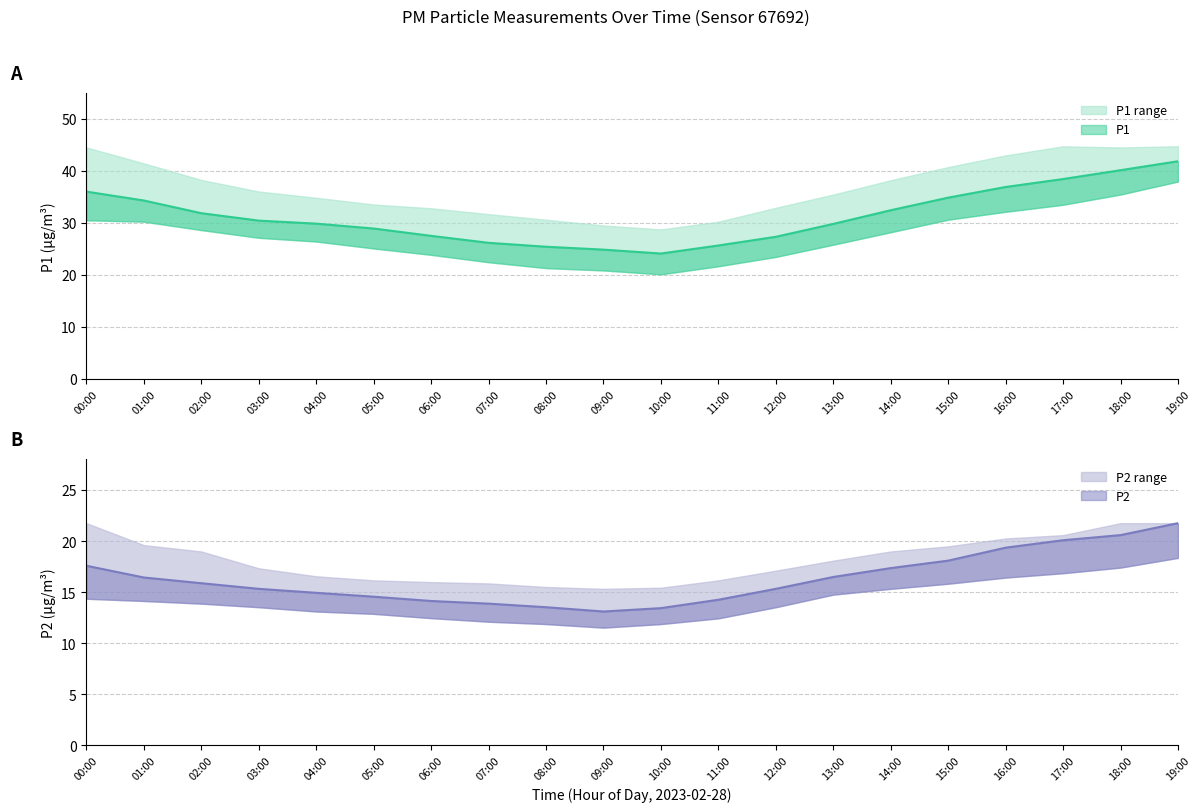

At 02:00, list the series in order from largest to smallest.

P1_upper, P1, P1_lower, P2_upper, P2, P2_lower